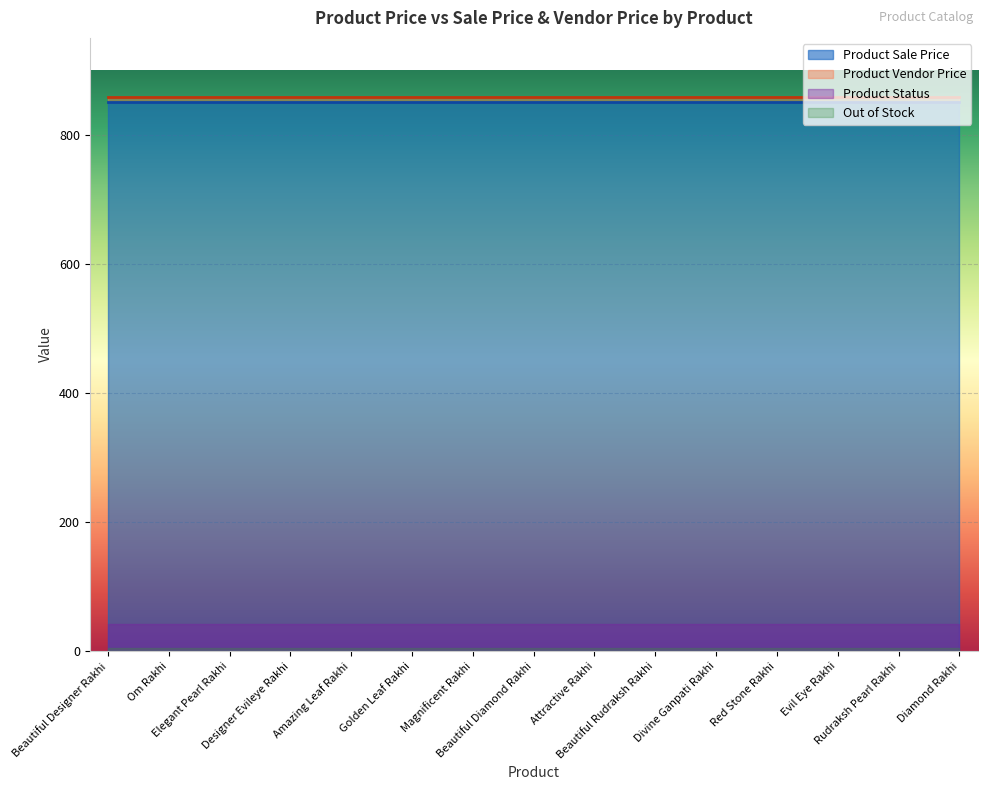

Count the number of categories in the chart.

15